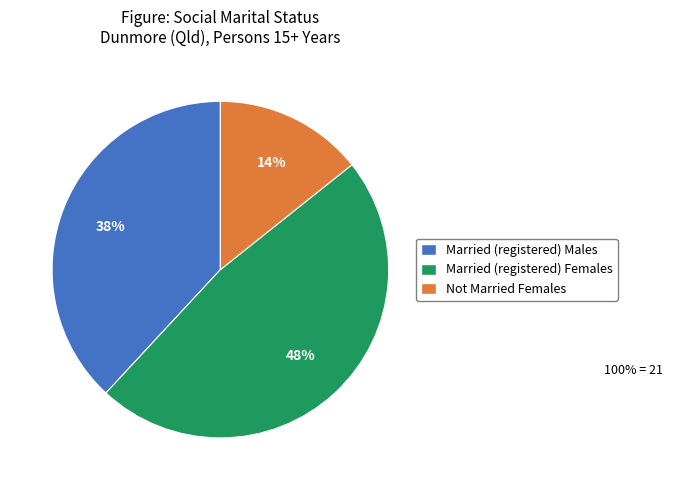

Is there a majority slice in this chart?

No